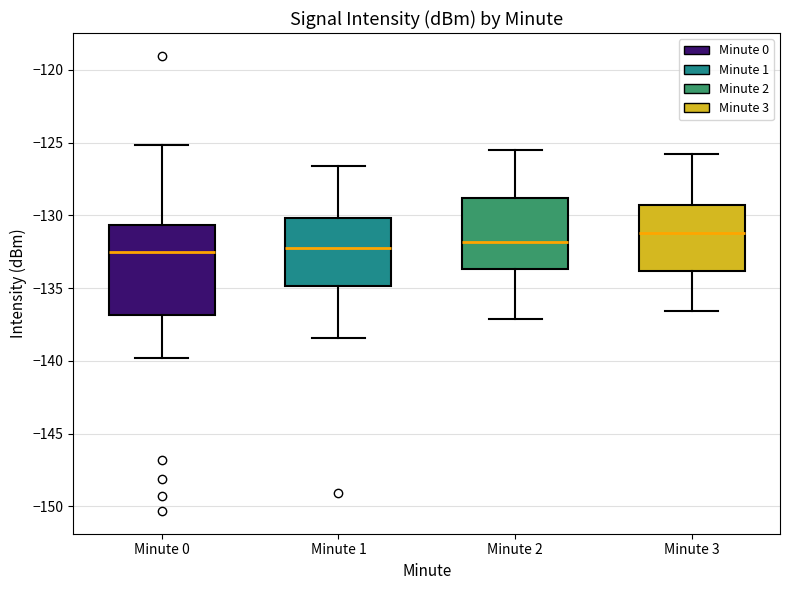

Reading left to right, transcribe this box plot: for each box, give where its median line is, the range the box spans, and where its two whiskers end, as read against the y-axis. The values are not printed on the chart, so give them approximately, as read against the axis.

Minute 0: median -132.5, box -137.0 to -130.5, whiskers -140.0 to -125.0
Minute 1: median -132.0, box -135.0 to -130.0, whiskers -138.5 to -126.5
Minute 2: median -132.0, box -133.5 to -129.0, whiskers -137.0 to -125.5
Minute 3: median -131.0, box -134.0 to -129.5, whiskers -136.5 to -126.0